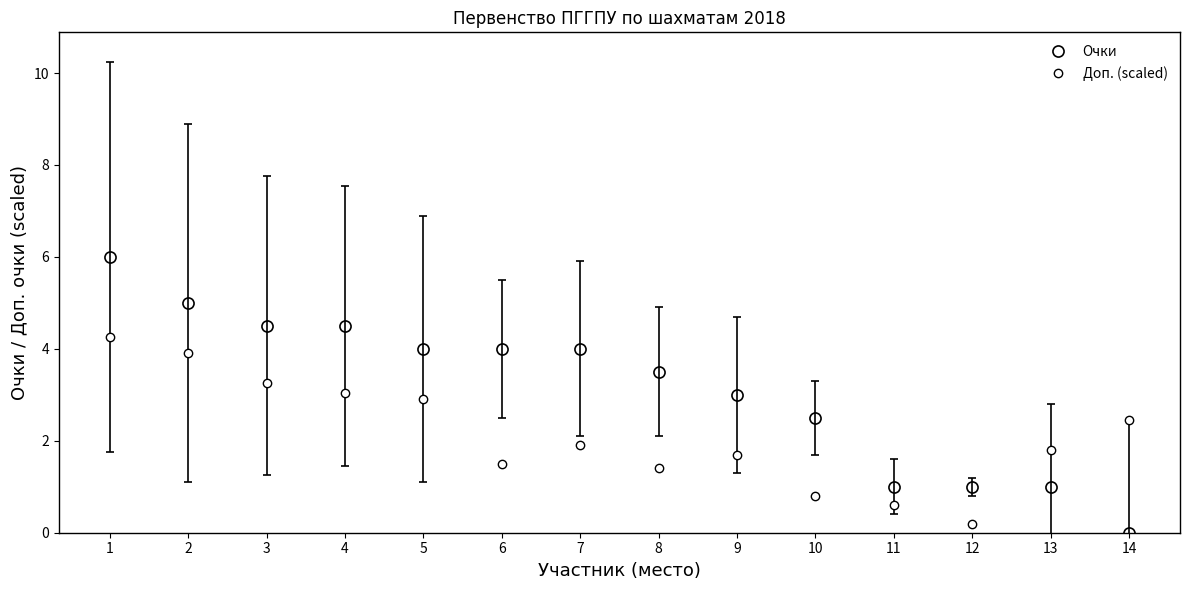

Reading right to left, what are all the values shown in this chart?

Очки: 14=0.0	13=1.0	12=1.0	11=1.0	10=2.5	9=3.0	8=3.5	7=4.0	6=4.0	5=4.0	4=4.5	3=4.5	2=5.0	1=6.0
Доп. (scaled): 14=2.5	13=1.8	12=0.2	11=0.6	10=0.8	9=1.7	8=1.4	7=1.9	6=1.5	5=2.9	4=3.0	3=3.2	2=3.9	1=4.2